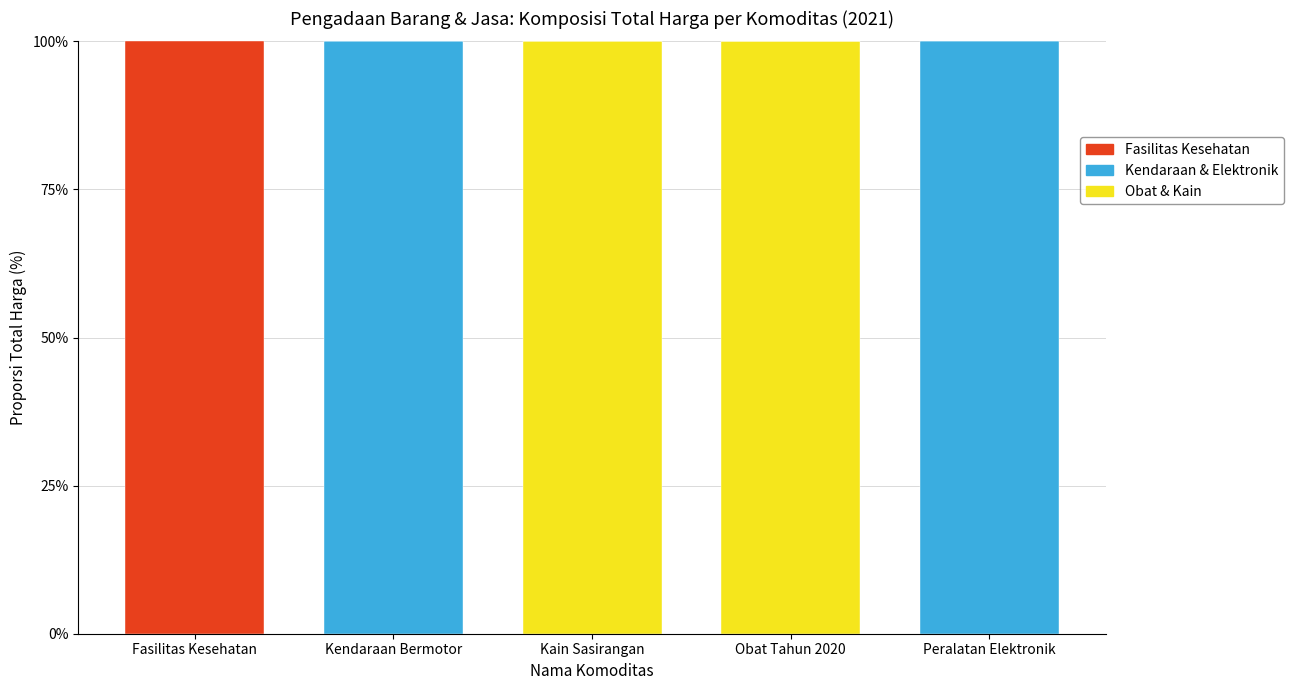

What is the total value across all series at Peralatan Elektronik?

100